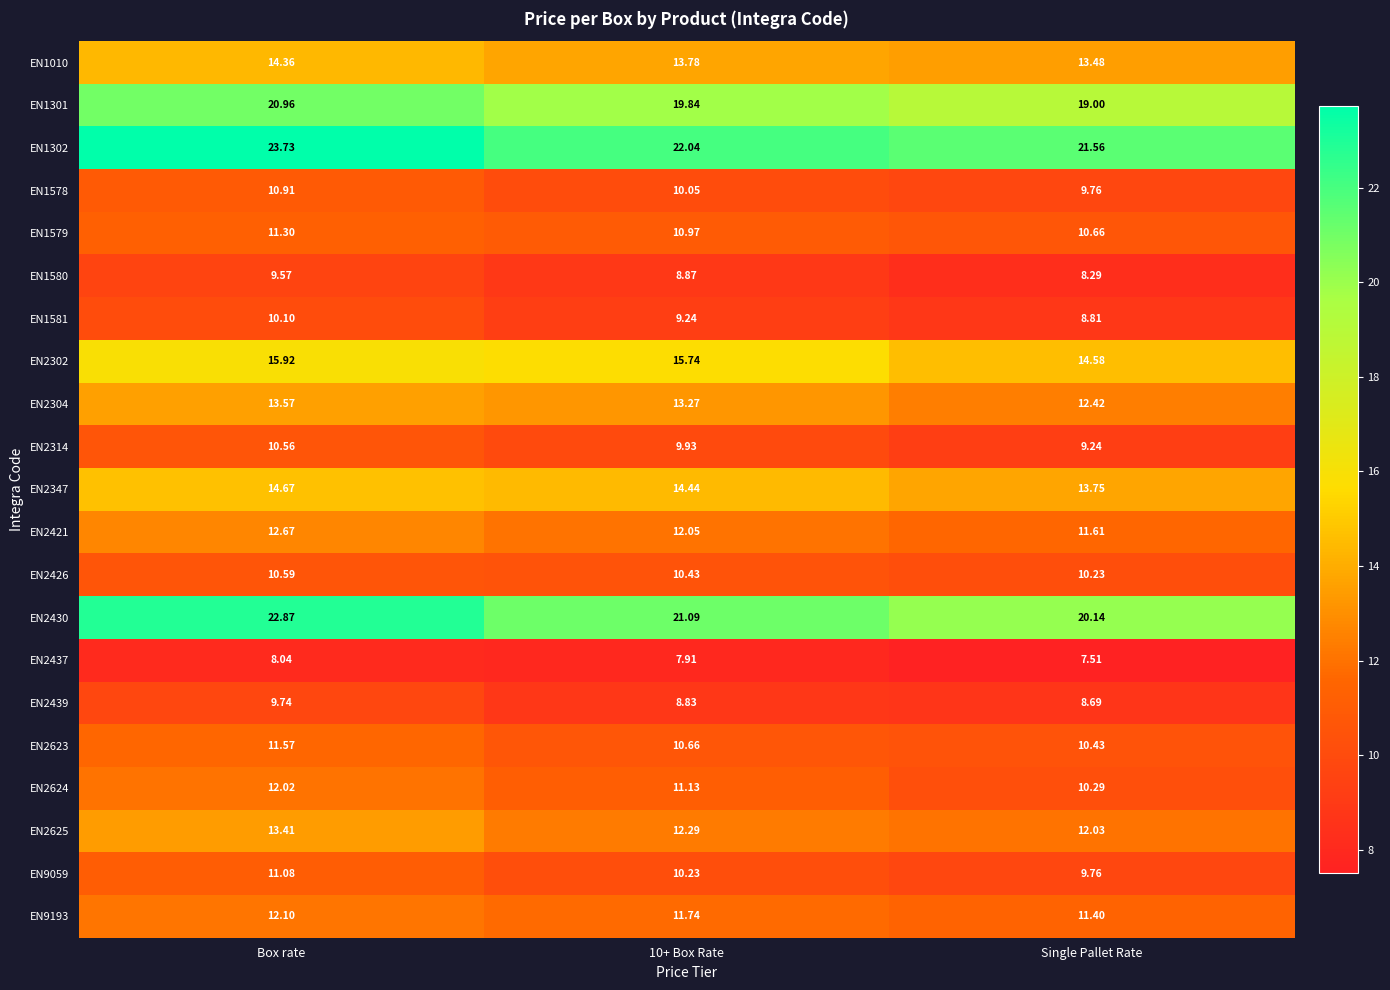

How many data points in EN1578 are less than 10?

1